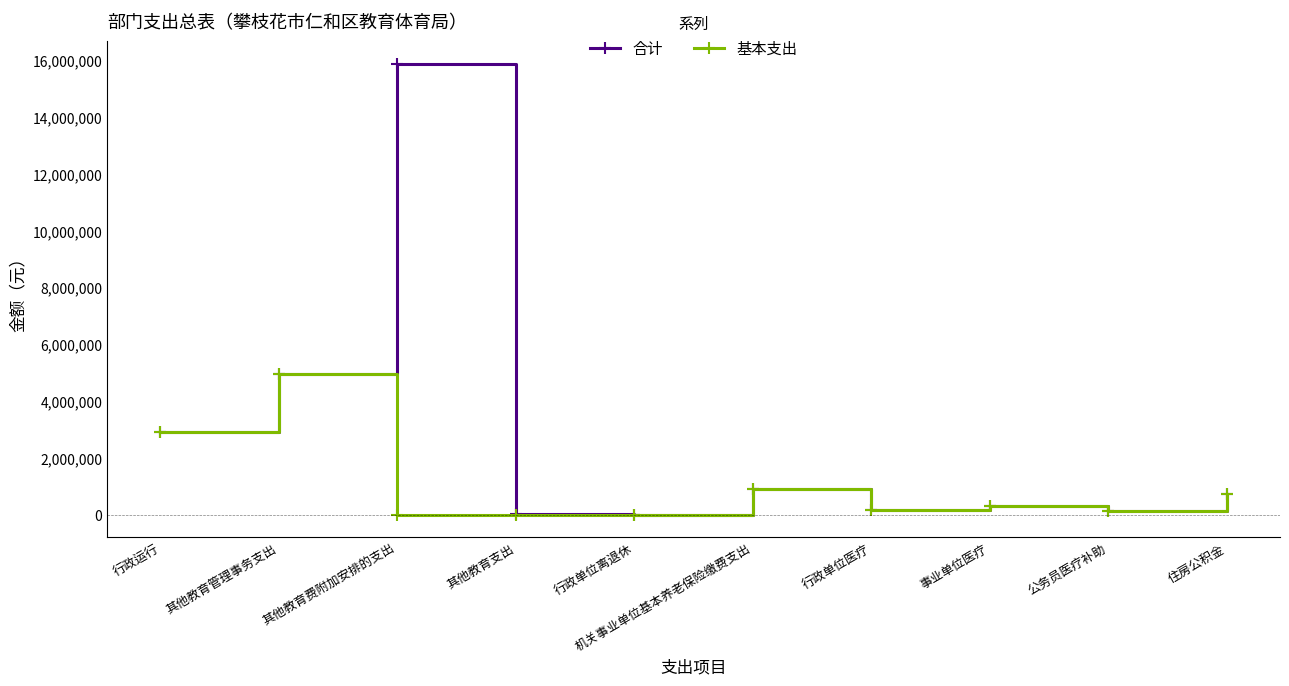

Which category has the highest value in the 基本支出 series?

其他教育管理事务支出